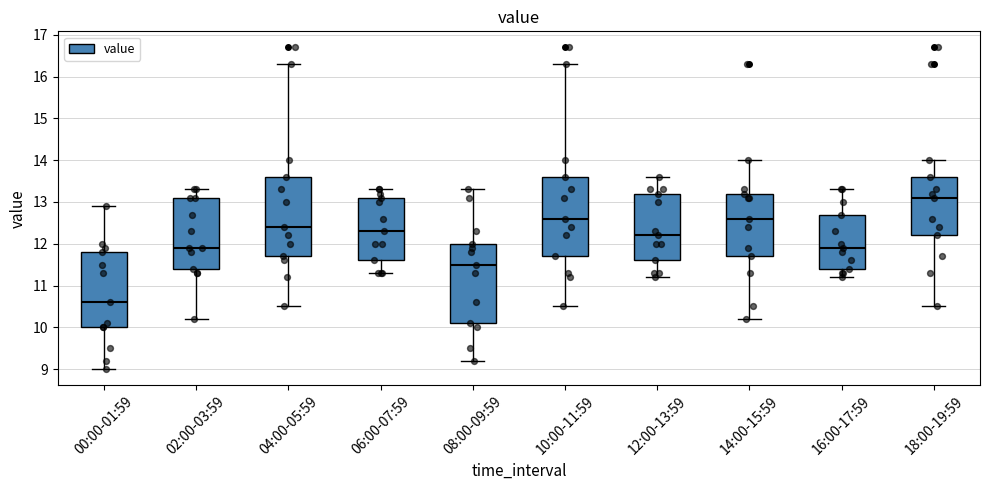

Reading left to right, read every box against the y-axis: the position of its median line, the range the box covers, and the ends of its whiskers. The values are not printed on the chart, so give them approximately, as read against the axis.

00:00-01:59: median 10.6, box 10.0 to 11.8, whiskers 9.0 to 12.9
02:00-03:59: median 11.9, box 11.4 to 13.1, whiskers 10.2 to 13.3
04:00-05:59: median 12.4, box 11.7 to 13.6, whiskers 10.5 to 16.3
06:00-07:59: median 12.3, box 11.6 to 13.1, whiskers 11.3 to 13.3
08:00-09:59: median 11.5, box 10.1 to 12.0, whiskers 9.2 to 13.3
10:00-11:59: median 12.6, box 11.7 to 13.6, whiskers 10.5 to 16.3
12:00-13:59: median 12.2, box 11.6 to 13.2, whiskers 11.2 to 13.6
14:00-15:59: median 12.6, box 11.7 to 13.2, whiskers 10.2 to 14.0
16:00-17:59: median 11.9, box 11.4 to 12.7, whiskers 11.2 to 13.3
18:00-19:59: median 13.1, box 12.2 to 13.6, whiskers 10.5 to 14.0